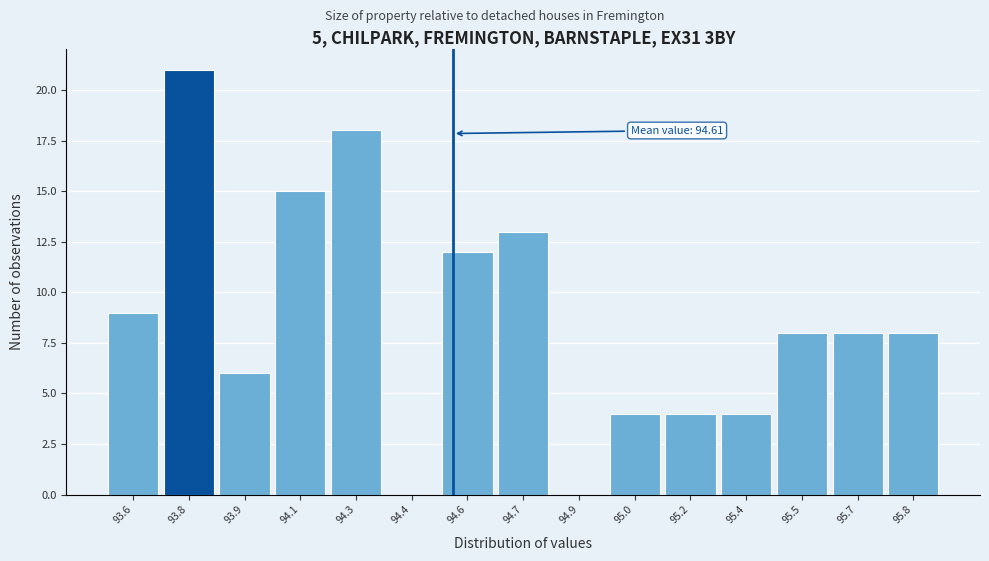

Reading left to right, list all the values displayed in this chart.

93.6=9	93.8=21	93.9=6	94.1=15	94.3=18	94.4=0	94.6=12	94.7=13	94.9=0	95.0=4	95.2=4	95.4=4	95.5=8	95.7=8	95.8=8